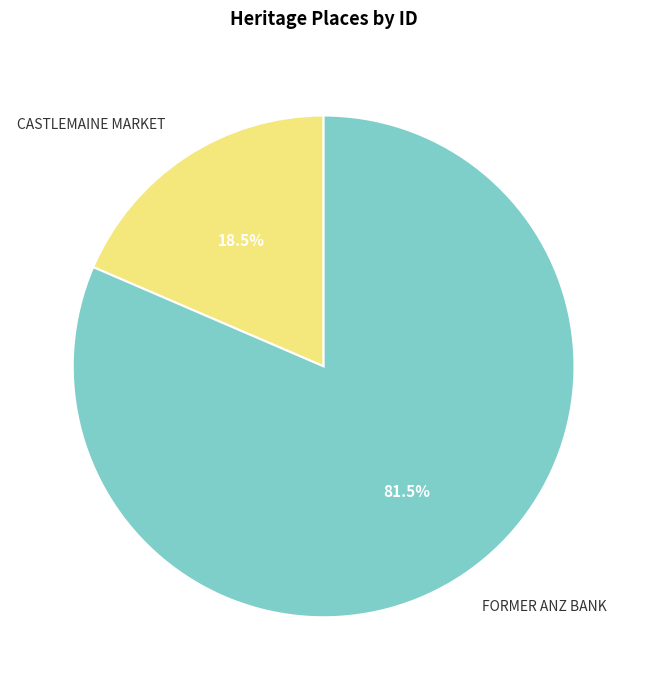

Approximately how many times larger is the value at CASTLEMAINE MARKET compared to FORMER ANZ BANK?

0.2